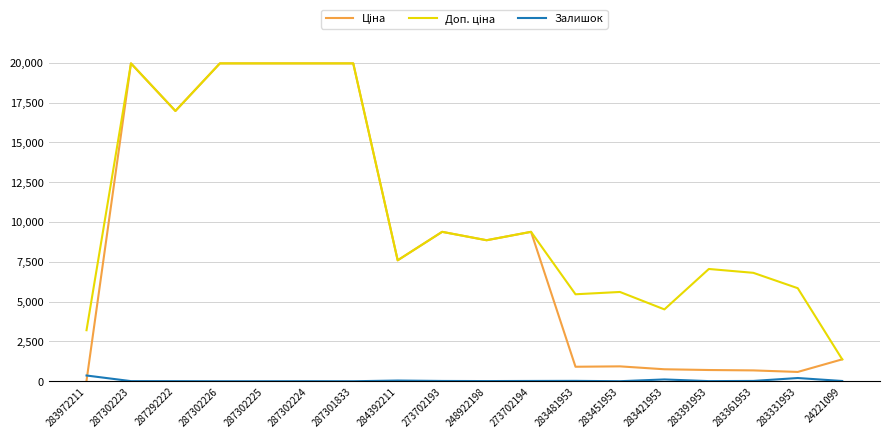

Does the chart display data point markers on the line(s)?

No